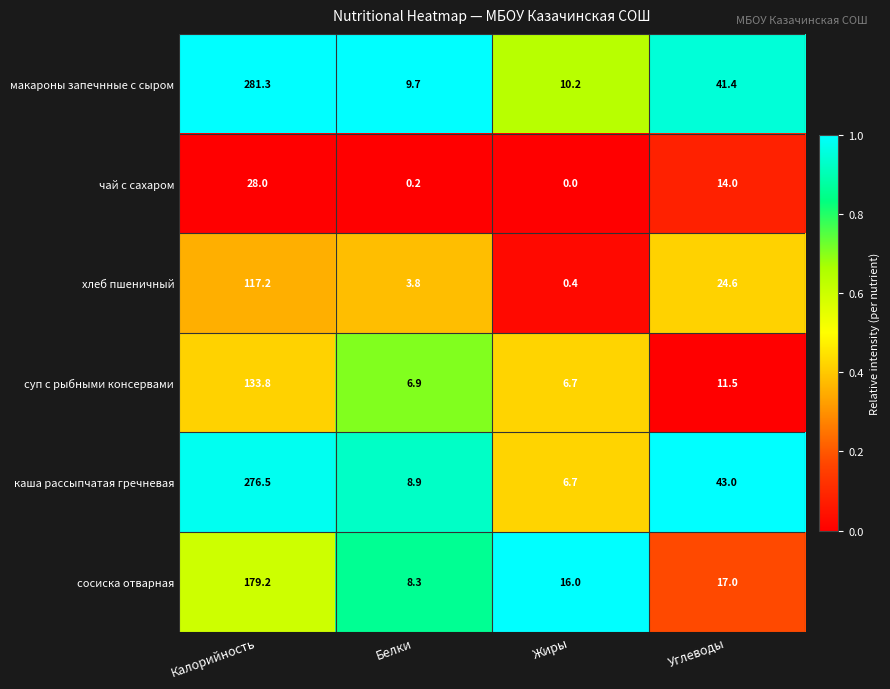

What is the difference between the хлеб пшеничный values at Белки and Калорийность?

113.4